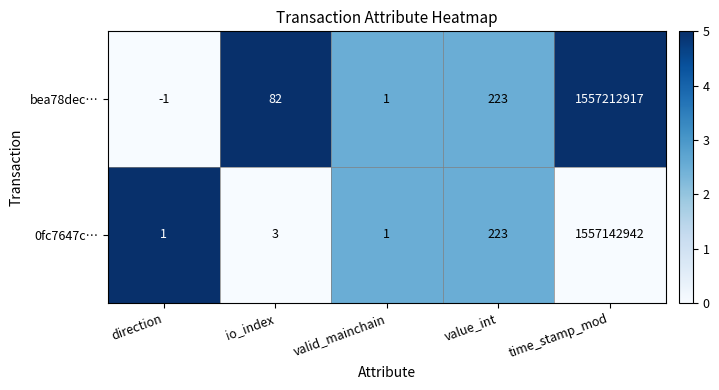

True or false: 0fc7647c… has a value of 2 at io_index.

False